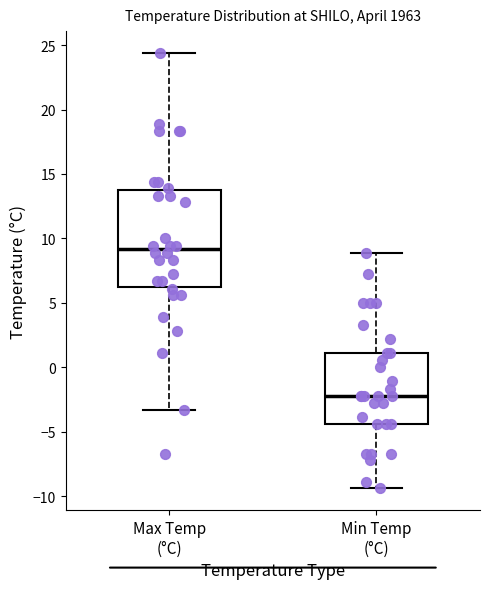

Reading left to right, read every box against the y-axis: the position of its median line, the range the box covers, and the ends of its whiskers. The values are not printed on the chart, so give them approximately, as read against the axis.

Max Temp (°C): median 9.0, box 6.5 to 14.0, whiskers -3.5 to 24.5
Min Temp (°C): median -2.0, box -4.5 to 1.0, whiskers -9.5 to 9.0